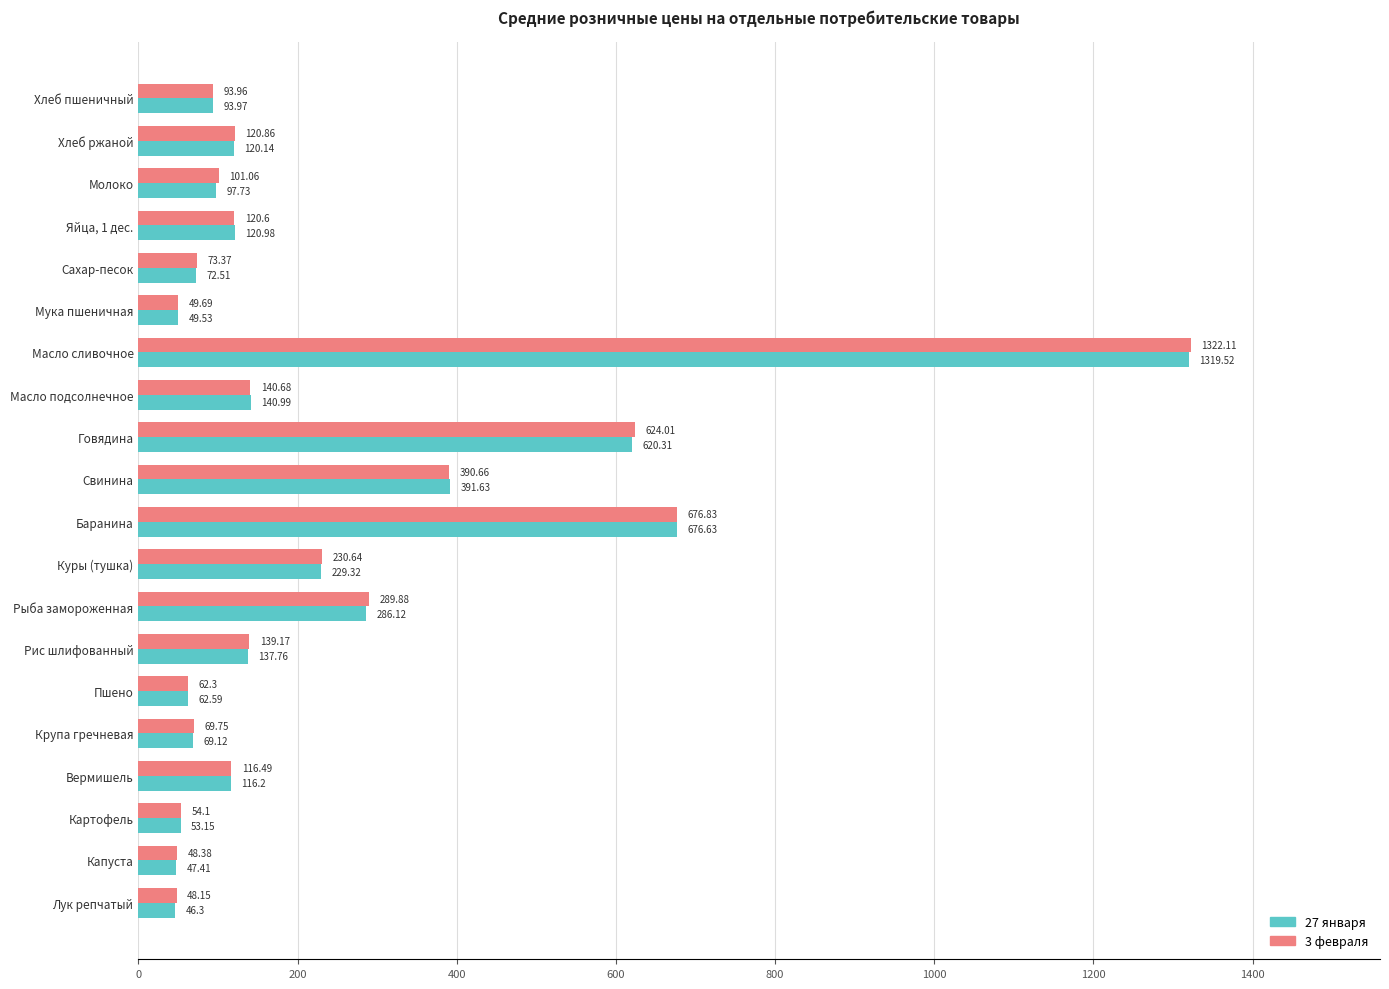

What is the sum of all 3 февраля values?

4772.7